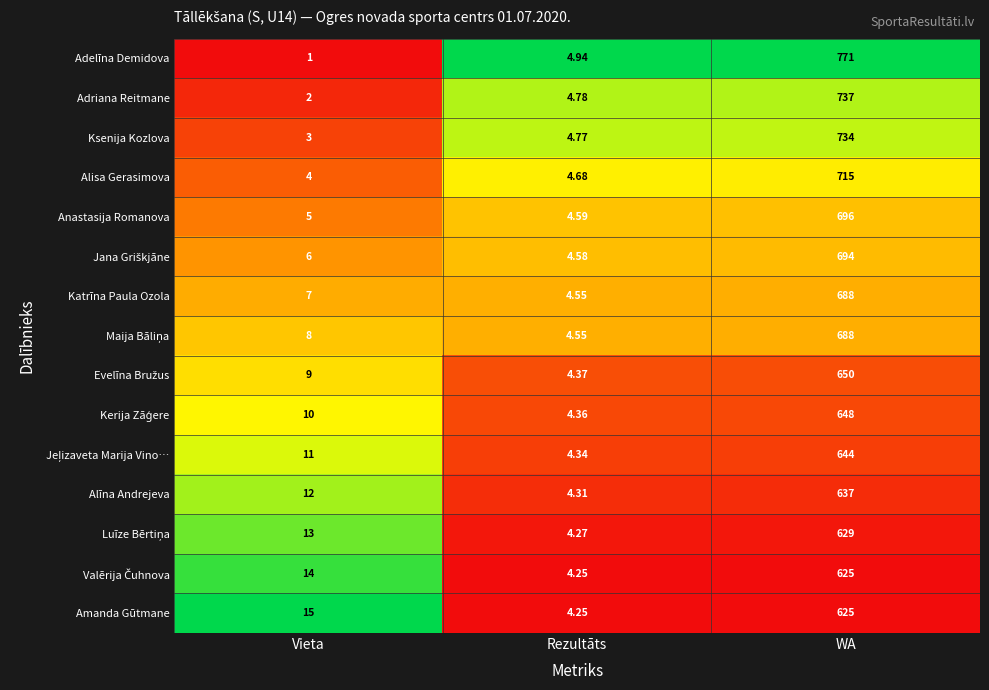

What is the spread (max minus min) of values at WA?

146.0